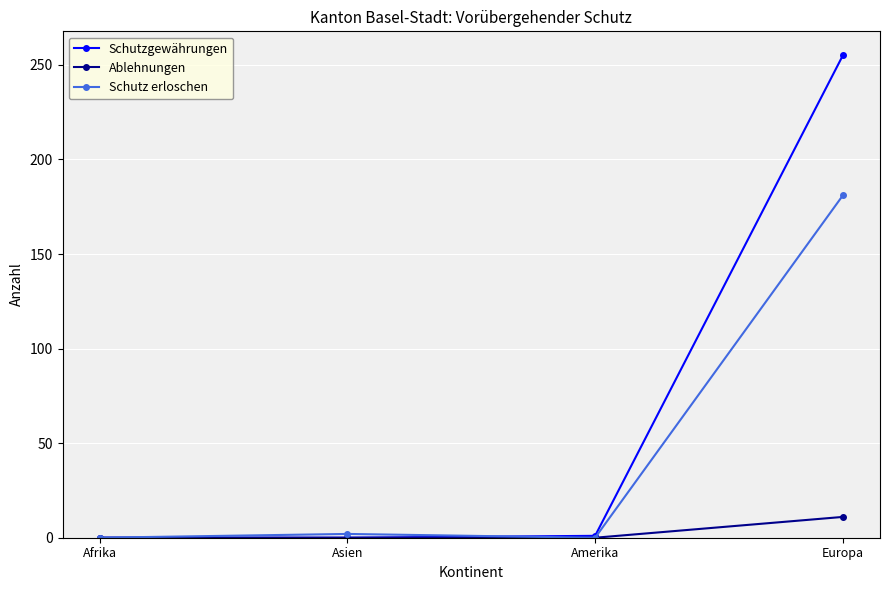

Rank the series by their average value, from highest to lowest.

Schutzgewährungen, Schutz erloschen, Ablehnungen